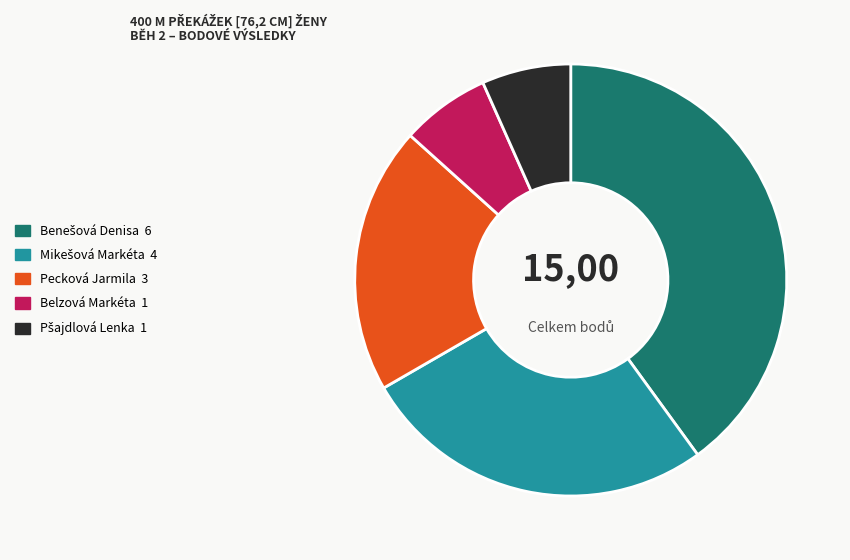

True or false: Belzová Markéta accounts for 7% of the total.

True